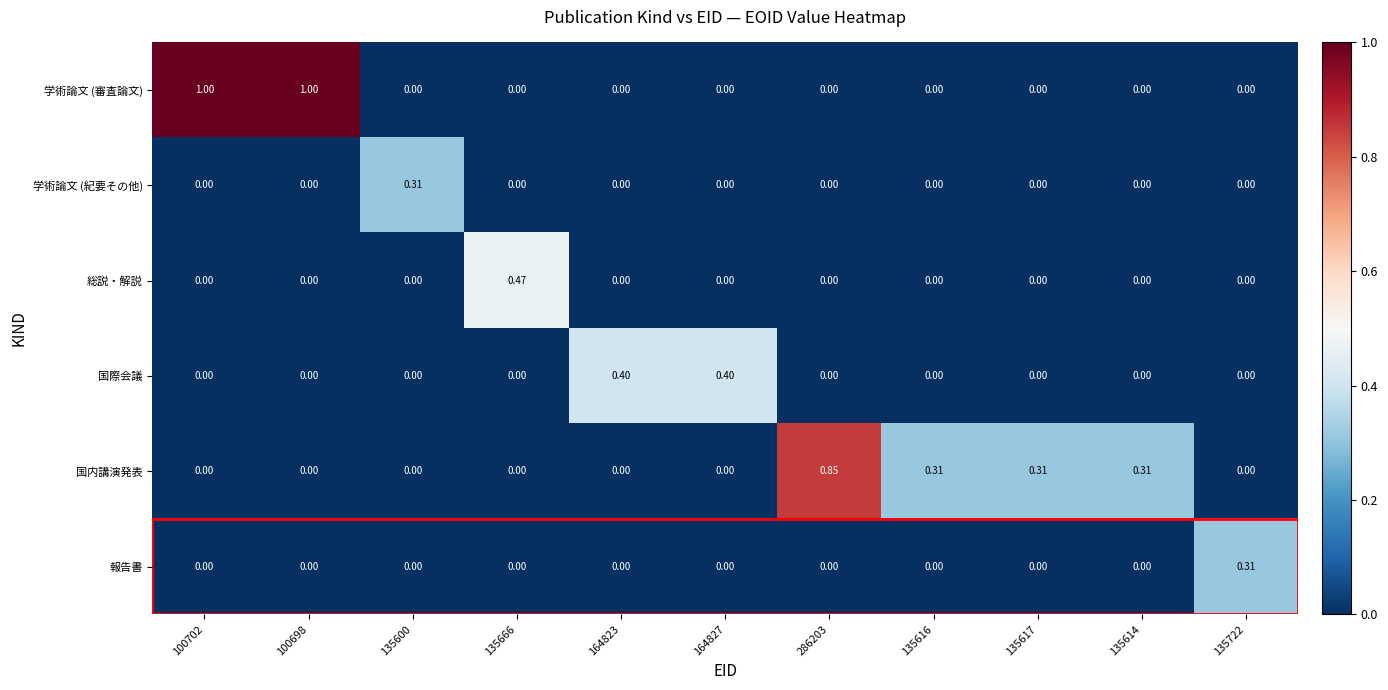

Which series has the largest range (max minus min)?

学術論文 (審査論文)